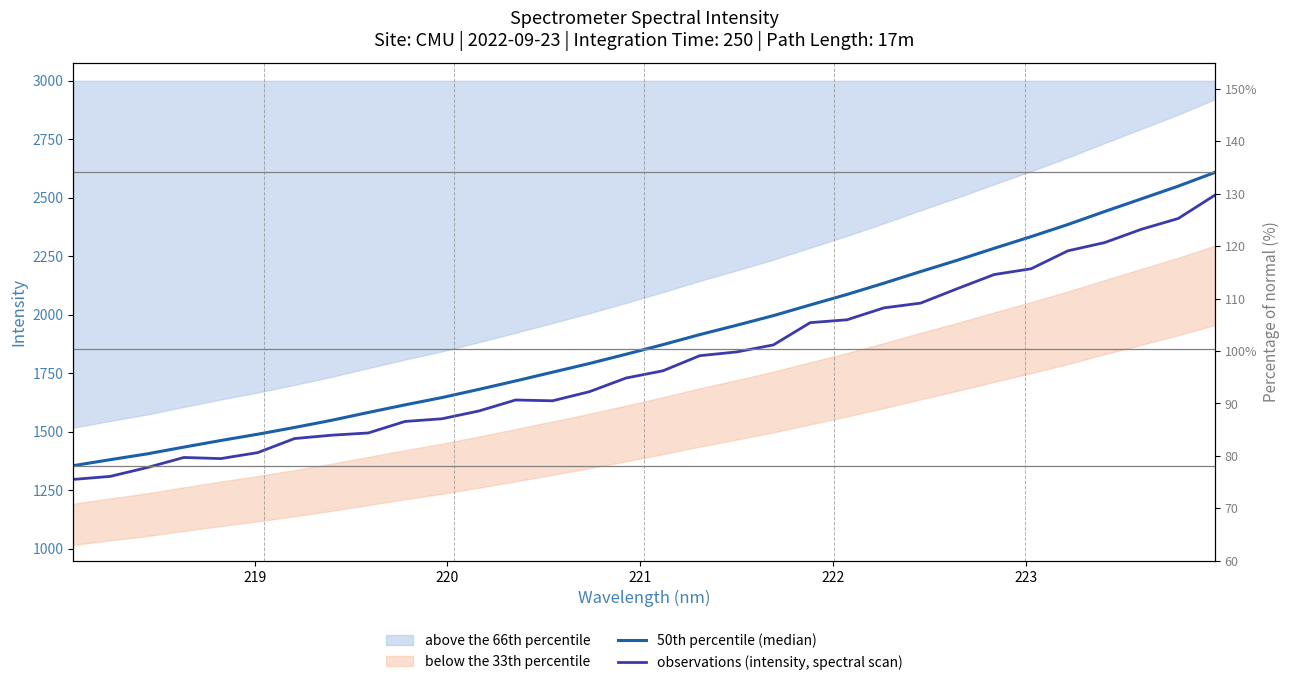

True or false: observations (intensity, spectral scan) and 50th percentile (median) intersect in this chart.

False